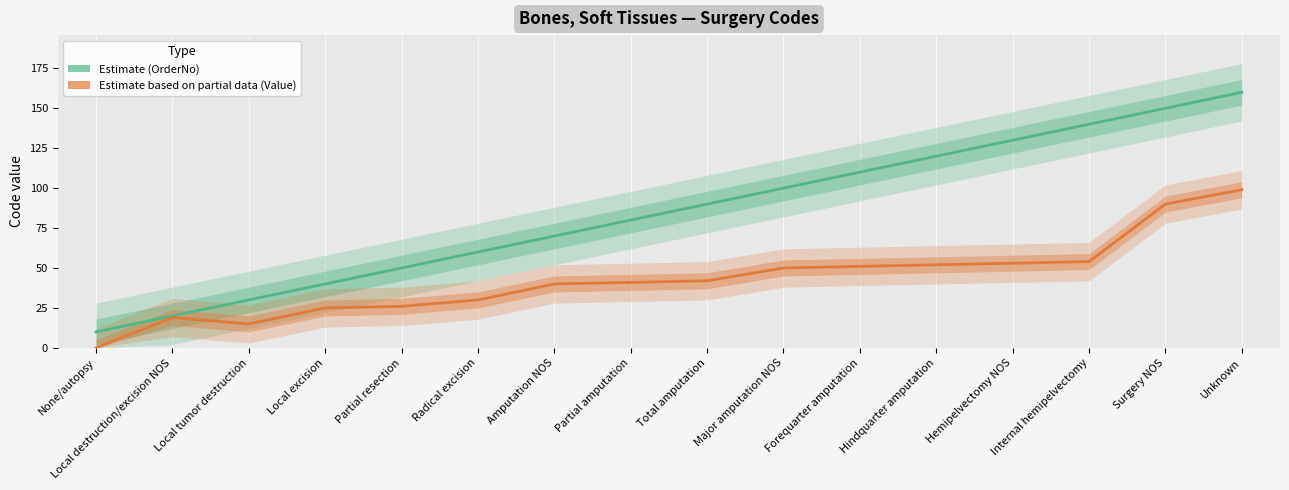

Which series has the widest spread of values?

OrderNo (Estimate)